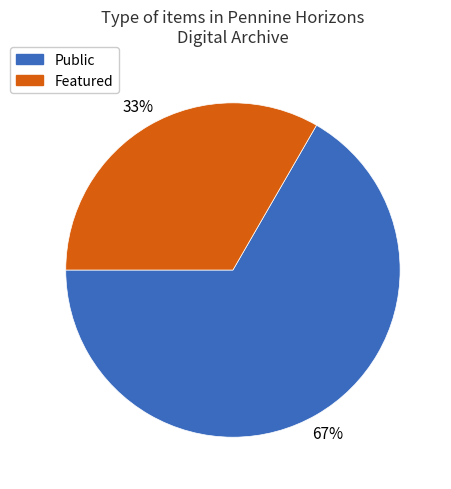

Is there a majority slice in this chart?

Yes